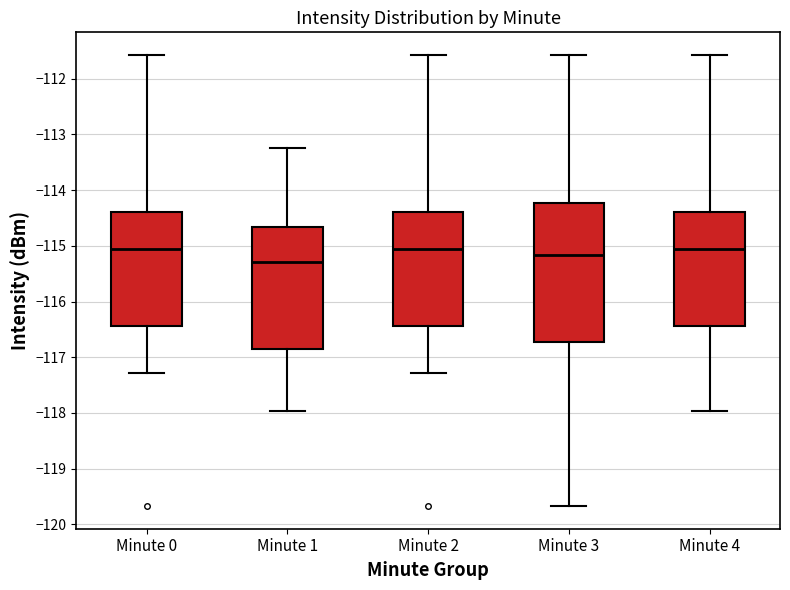

Reading left to right, transcribe this box plot: for each box, give where its median line is, the range the box spans, and where its two whiskers end, as read against the y-axis. The values are not printed on the chart, so give them approximately, as read against the axis.

Minute 0: median -115.1, box -116.4 to -114.4, whiskers -117.3 to -111.6
Minute 1: median -115.3, box -116.9 to -114.7, whiskers -118.0 to -113.2
Minute 2: median -115.1, box -116.4 to -114.4, whiskers -117.3 to -111.6
Minute 3: median -115.2, box -116.7 to -114.2, whiskers -119.7 to -111.6
Minute 4: median -115.1, box -116.4 to -114.4, whiskers -118.0 to -111.6